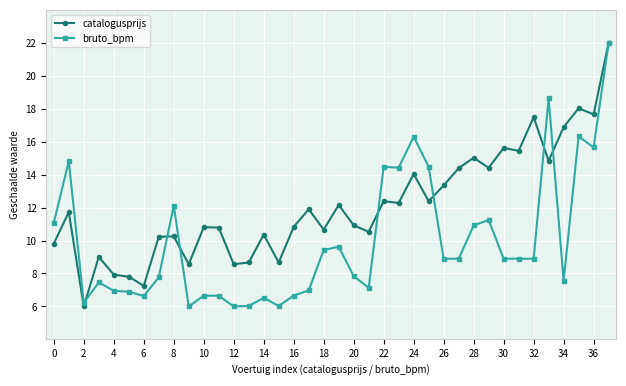

What is the average value of the bruto_bpm series?

9.9